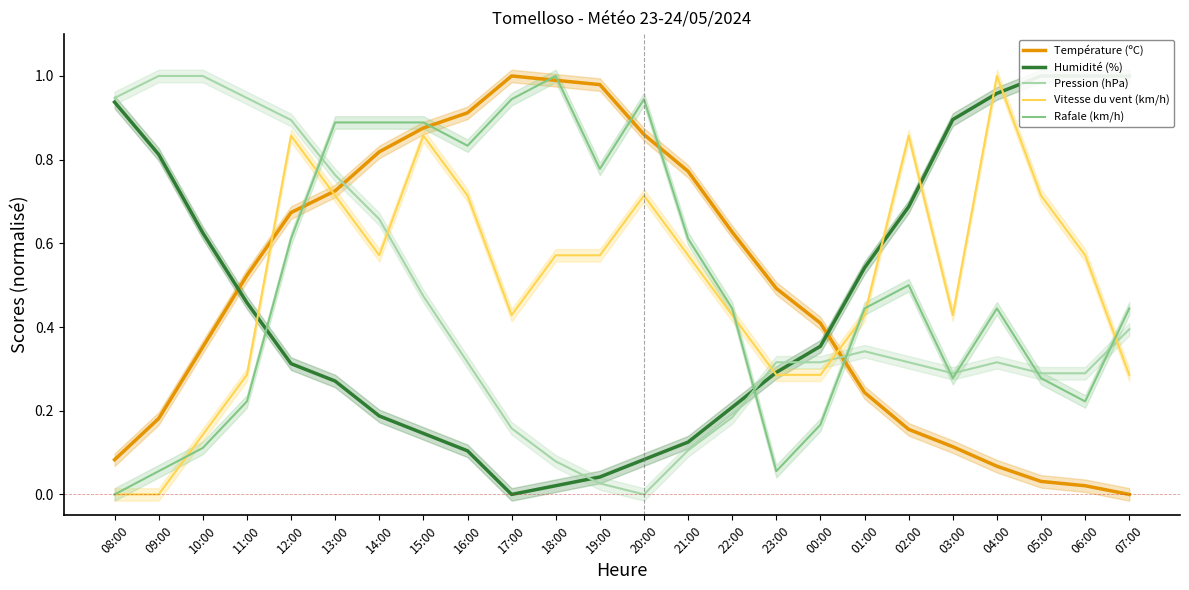

After their last crossing, which series has the higher values: Humidité (%) or Pression (hPa)?

Humidité (%)